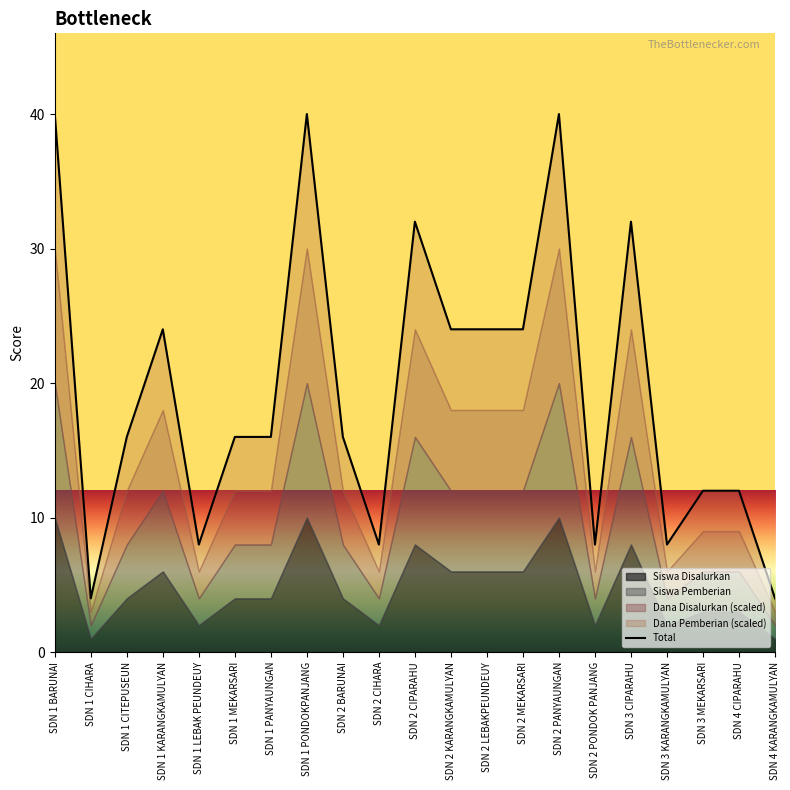

The chart shows a value of 9 at SDN 2 LEBAKPEUNDEUY. True or false?

False